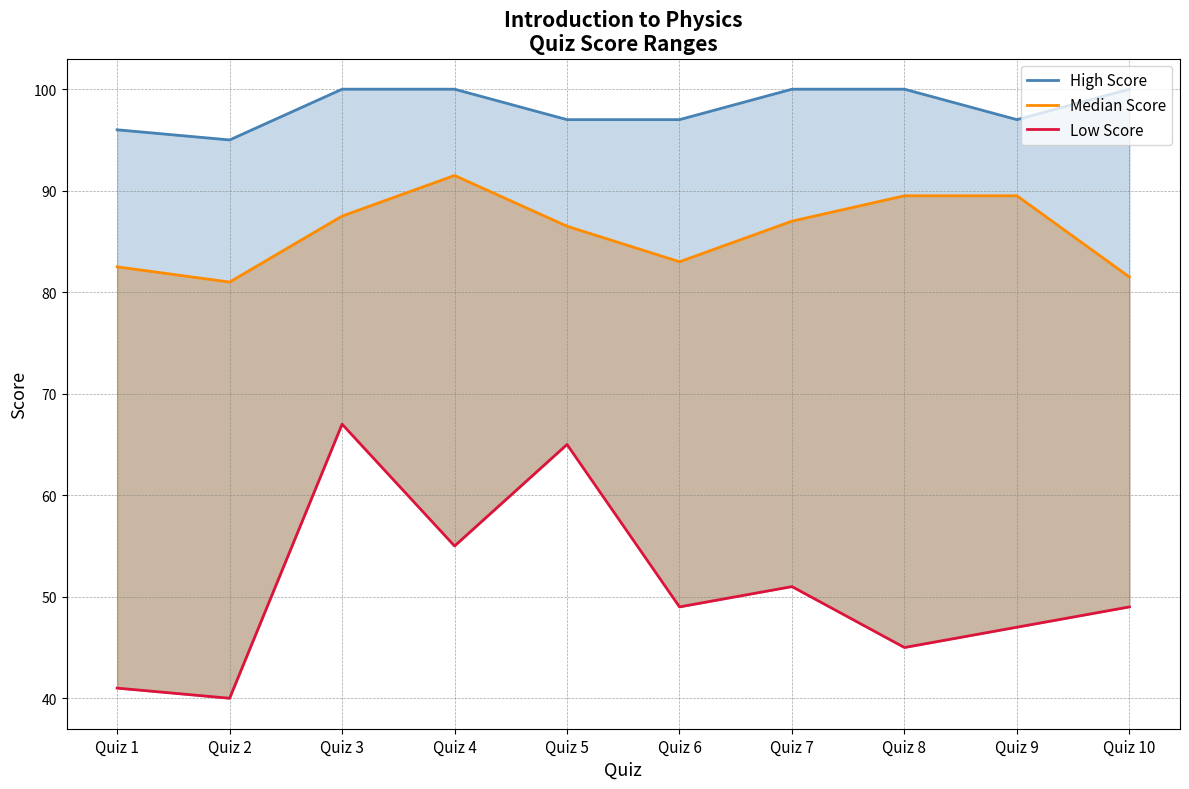

Reading left to right, transcribe all the data shown in this chart.

High Score: 96.0	95.0	100.0	100.0	97.0	97.0	100.0	100.0	97.0	100.0
Median Score: 82.5	81.0	87.5	91.5	86.5	83.0	87.0	89.5	89.5	81.5
Low Score: 41.0	40.0	67.0	55.0	65.0	49.0	51.0	45.0	47.0	49.0